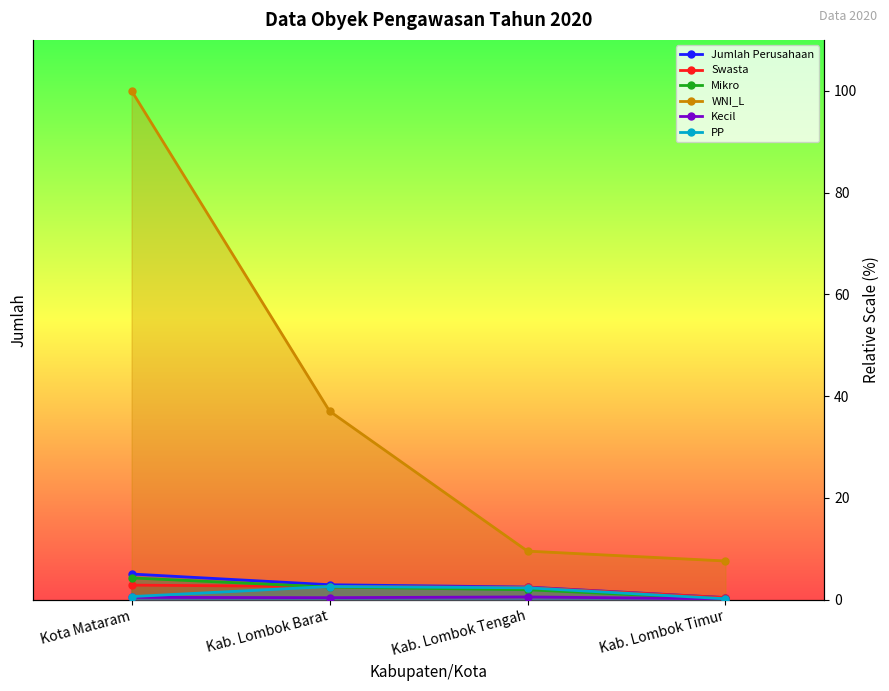

What is the smallest value displayed?

0.1